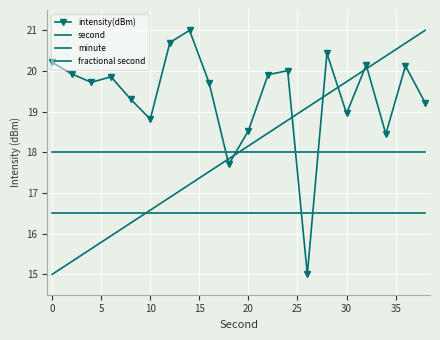

Is this an area chart (filled region under the line)?

No